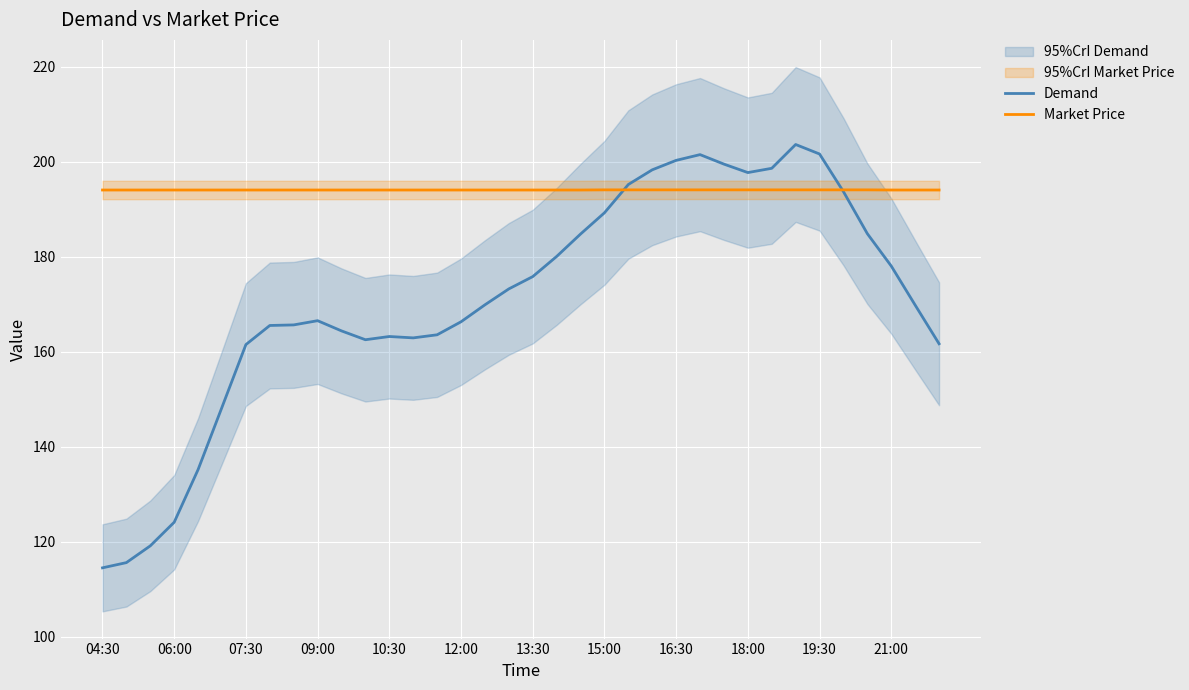

What is the highest value of the Demand series?

203.7